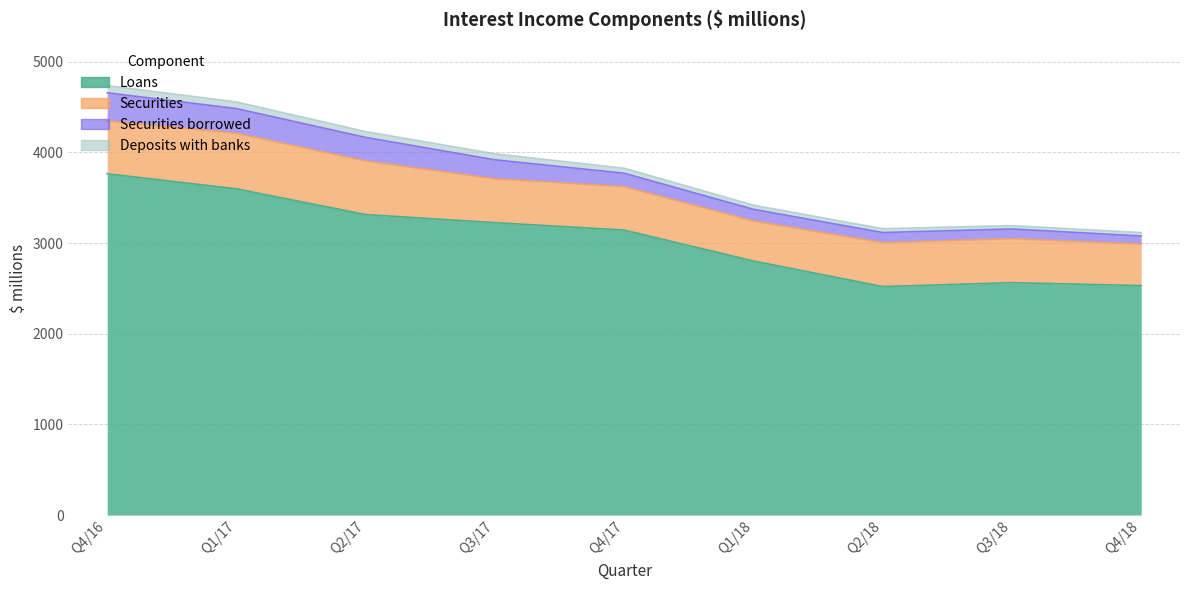

Where is the first local minimum for Deposits with banks?

Q2/18